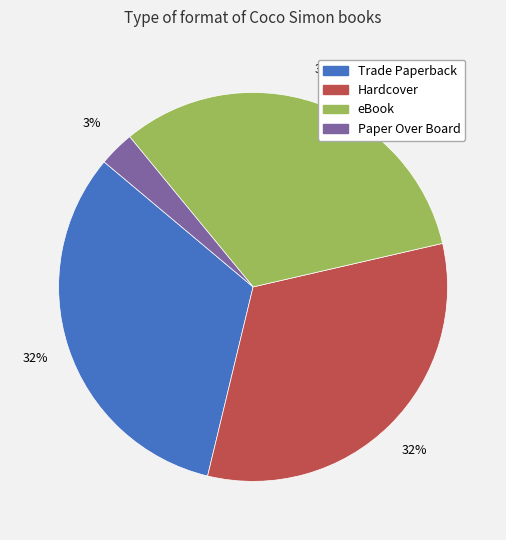

Is eBook the majority of the pie?

No